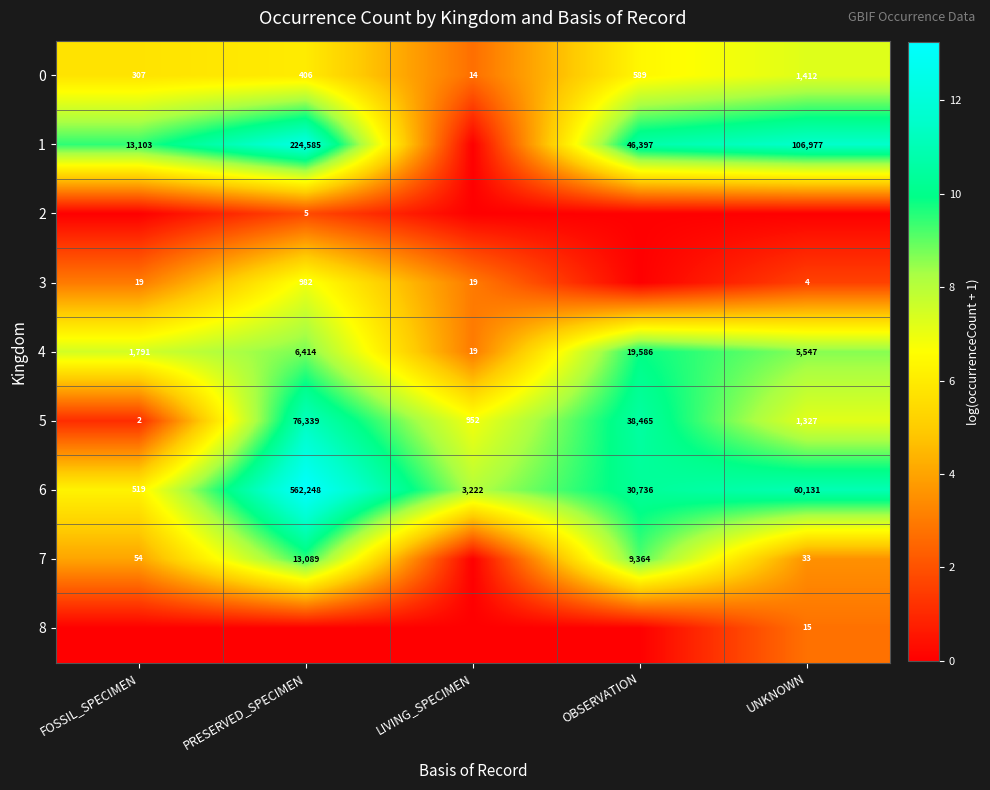

Is it true that 0 equals 426 at FOSSIL_SPECIMEN?

False